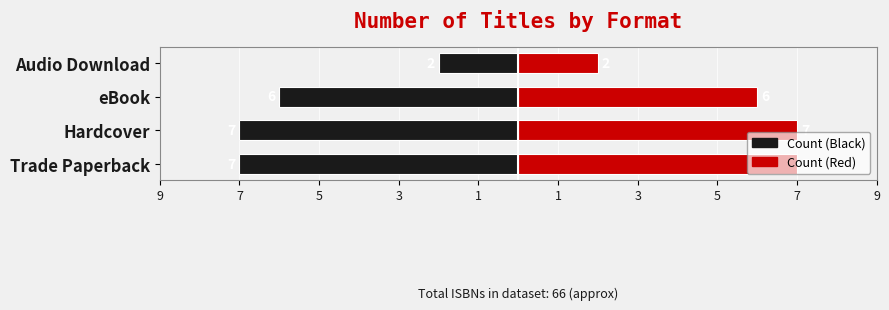

The value of Count (Right) at eBook is 9. True or false?

False